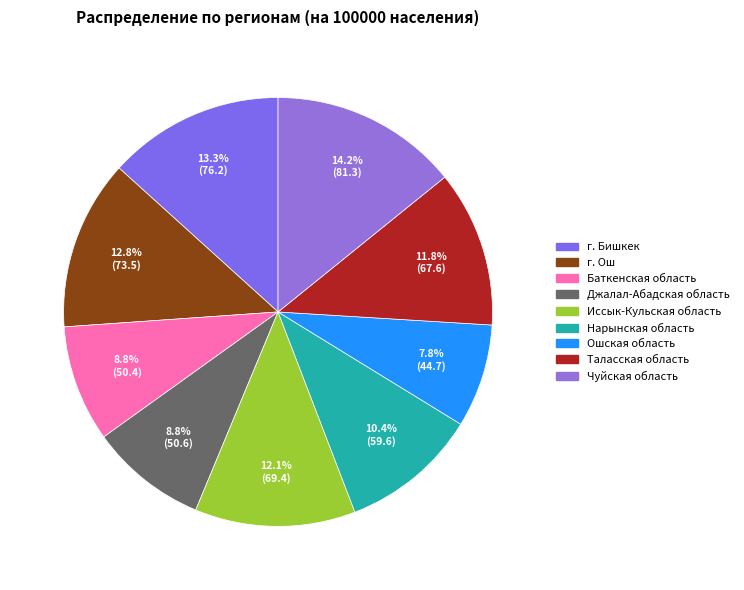

True or false: Джалал-Абадская область accounts for 9% of the total.

True